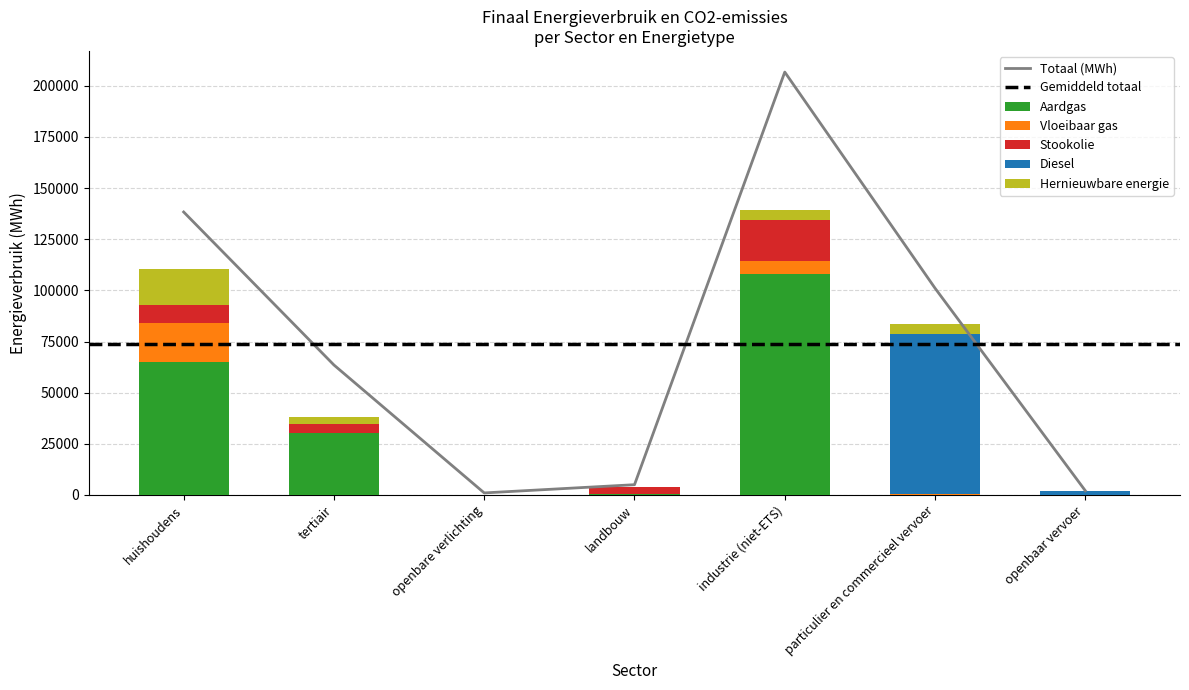

What is the greatest value displayed?

206723.8